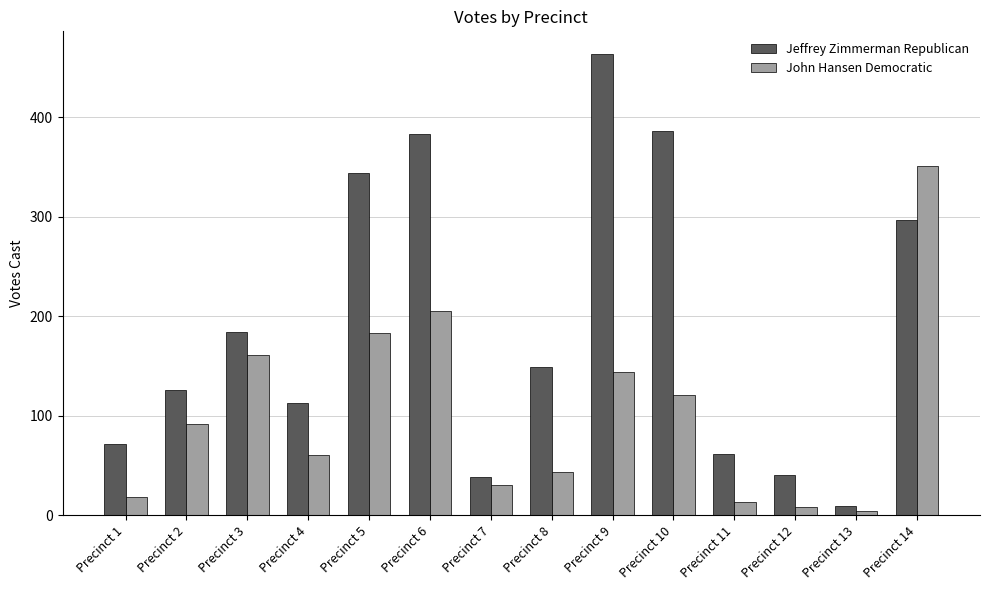

At which category is the sum across all series the highest?

Precinct 14